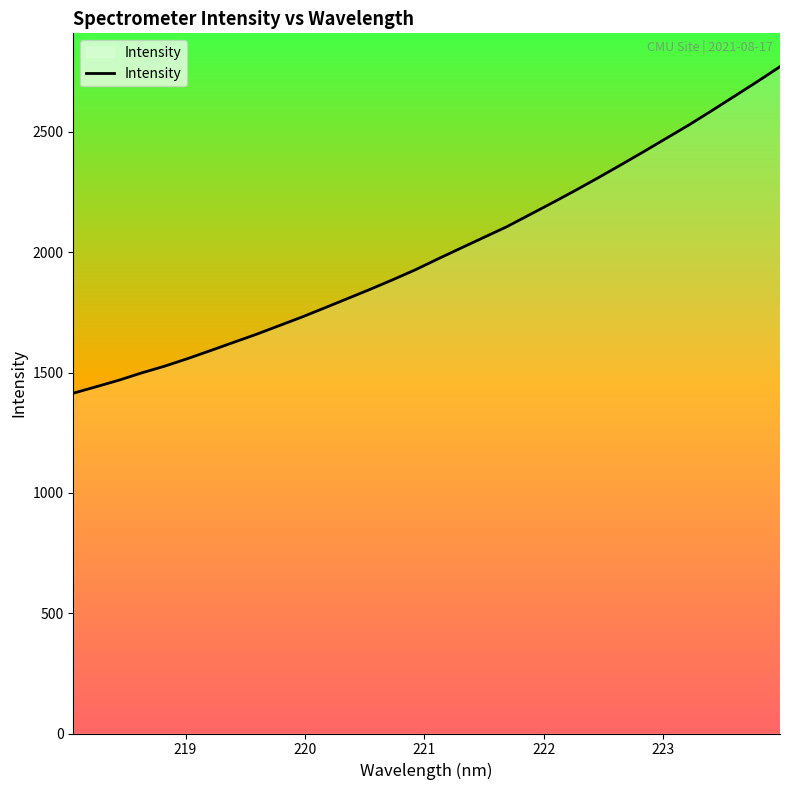

What is the difference between the maximum and minimum values?

1357.1